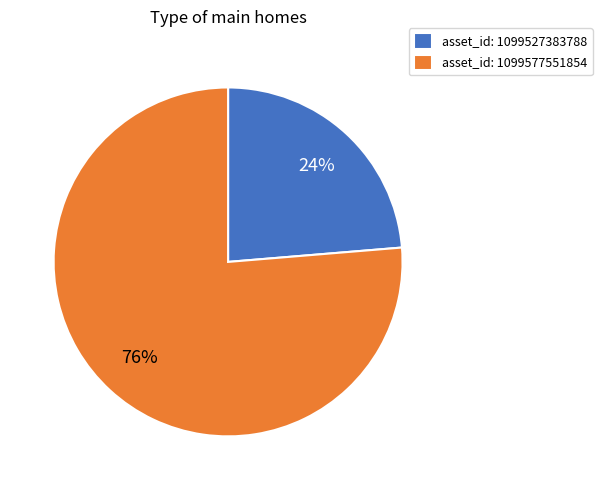

How many slices are in this pie chart?

2